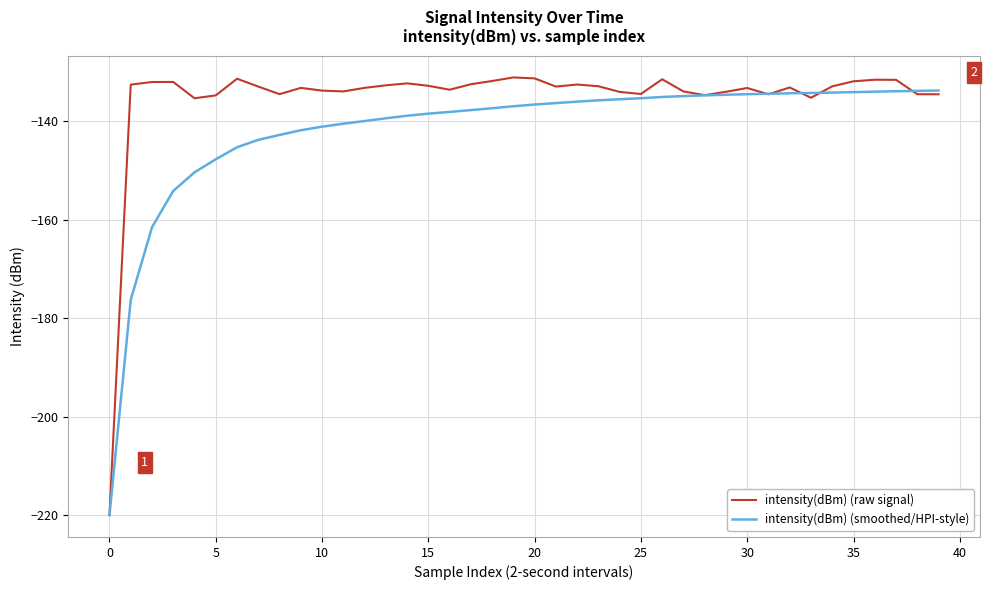

What is the maximum value for intensity(dBm) (smoothed/HPI-style)?

-133.8